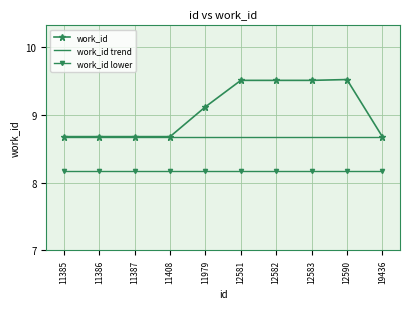

Which series has the largest total across all categories?

work_id